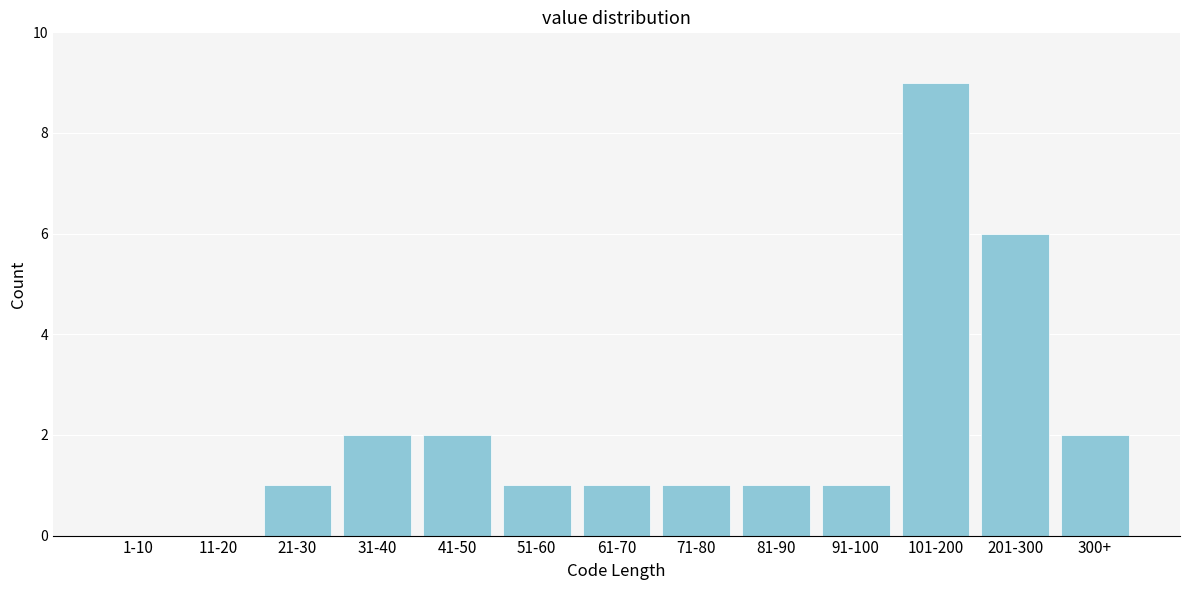

Reading right to left, what are all the values shown in this chart?

300+=2	201-300=6	101-200=9	91-100=1	81-90=1	71-80=1	61-70=1	51-60=1	41-50=2	31-40=2	21-30=1	11-20=0	1-10=0